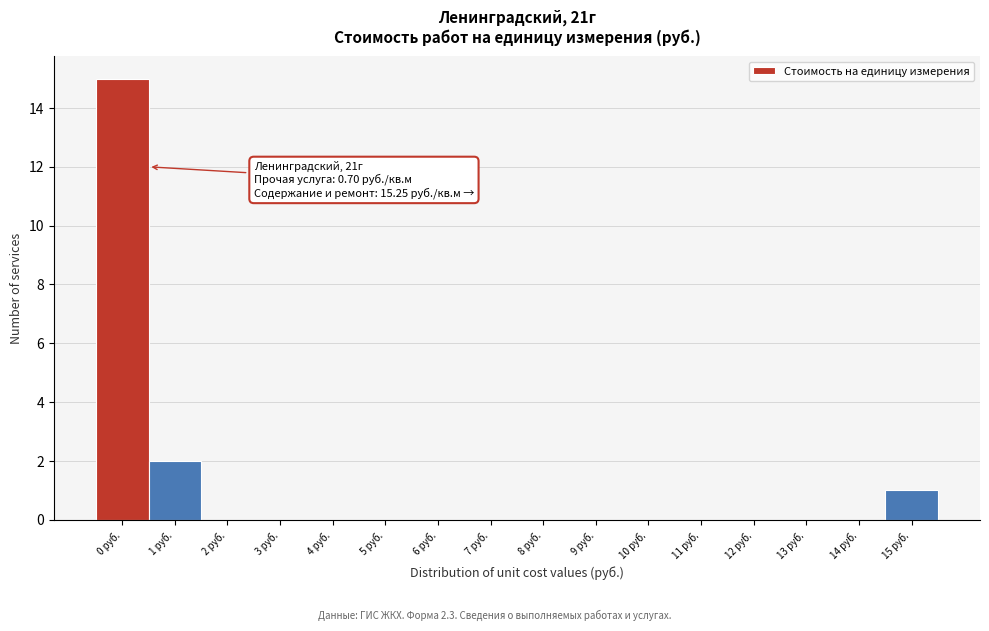

Reading right to left, list all the values displayed in this chart.

15 руб.=1	14 руб.=0	13 руб.=0	12 руб.=0	11 руб.=0	10 руб.=0	9 руб.=0	8 руб.=0	7 руб.=0	6 руб.=0	5 руб.=0	4 руб.=0	3 руб.=0	2 руб.=0	1 руб.=2	0 руб.=15